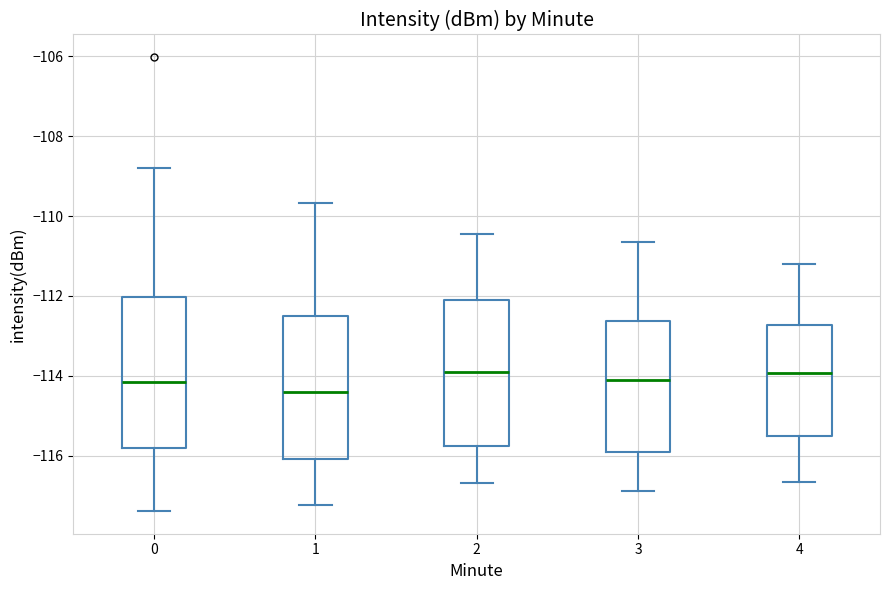

Reading left to right, read every box against the y-axis: the position of its median line, the range the box covers, and the ends of its whiskers. The values are not printed on the chart, so give them approximately, as read against the axis.

0: median -114.2, box -115.8 to -112.0, whiskers -117.4 to -108.8
1: median -114.4, box -116.0 to -112.4, whiskers -117.2 to -109.6
2: median -114.0, box -115.8 to -112.0, whiskers -116.6 to -110.4
3: median -114.2, box -116.0 to -112.6, whiskers -116.8 to -110.6
4: median -114.0, box -115.6 to -112.8, whiskers -116.6 to -111.2